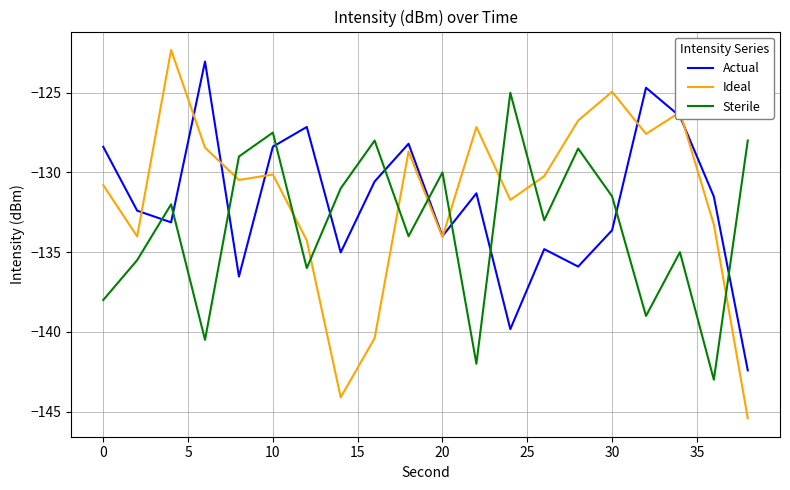

Which series has the largest total across all categories?

Ideal